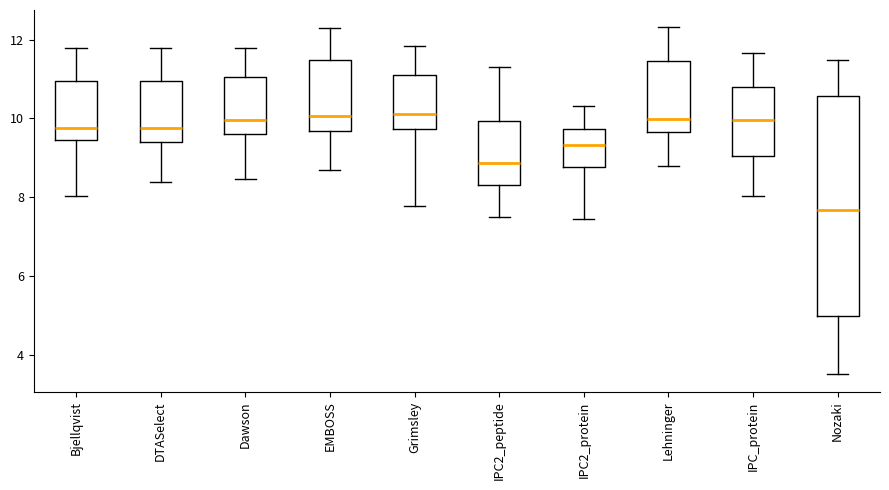

Which box's median line is the lowest?

Nozaki